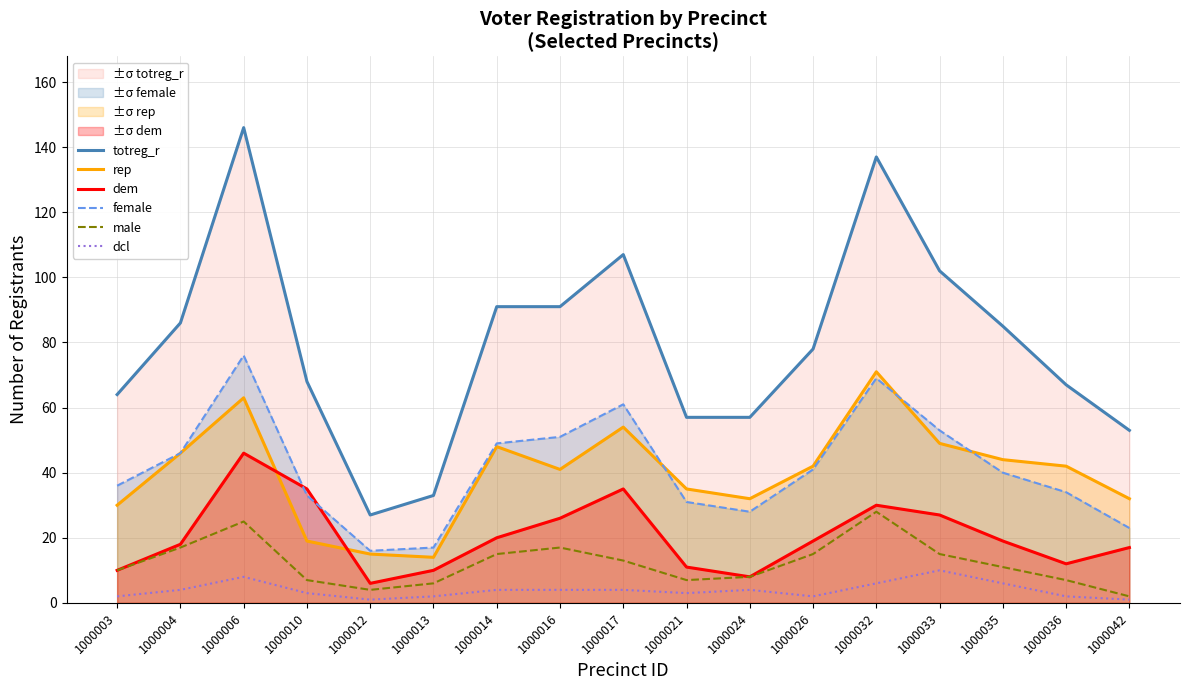

Does the chart display data point markers on the line(s)?

No